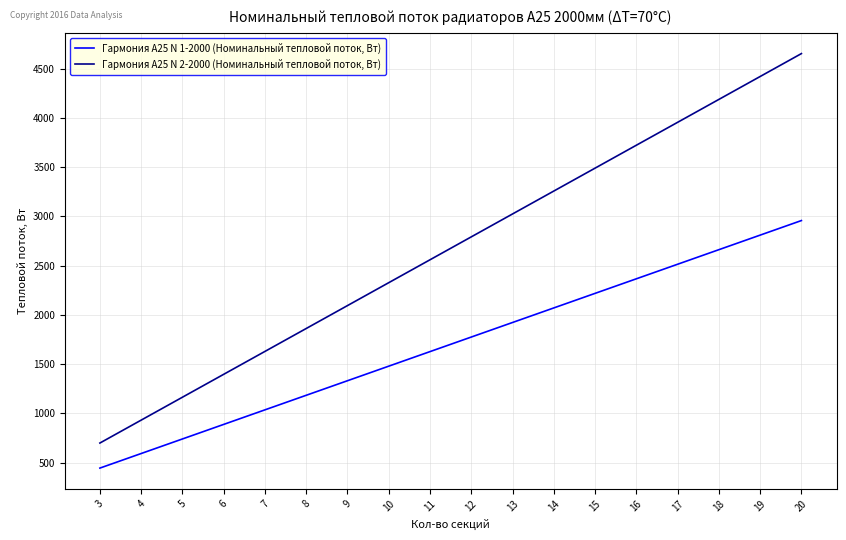

True or false: Гармония А25 N 2-2000 (Номинальный тепловой поток, Вт) and Гармония А25 N 1-2000 (Номинальный тепловой поток, Вт) intersect in this chart.

False